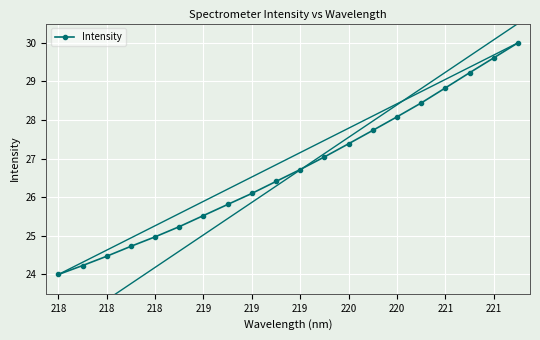

What is the difference between the second highest and second lowest values?

5.4